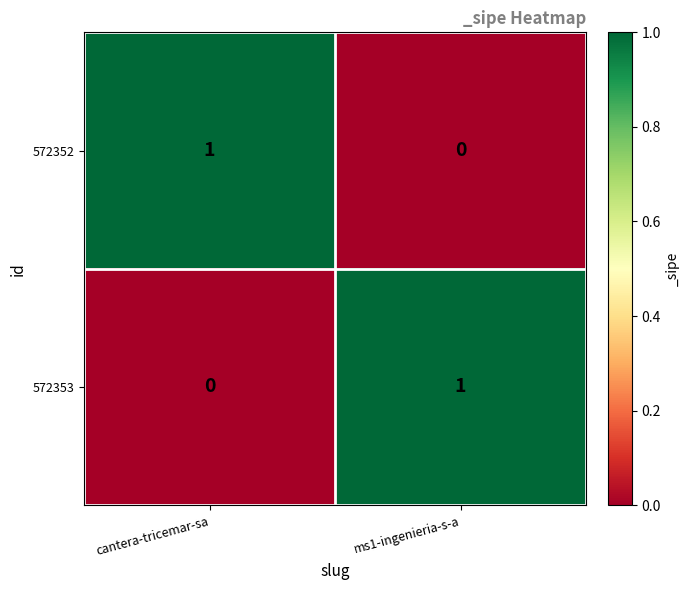

At ms1-ingenieria-s-a, list the series in order from smallest to largest.

572352, 572353